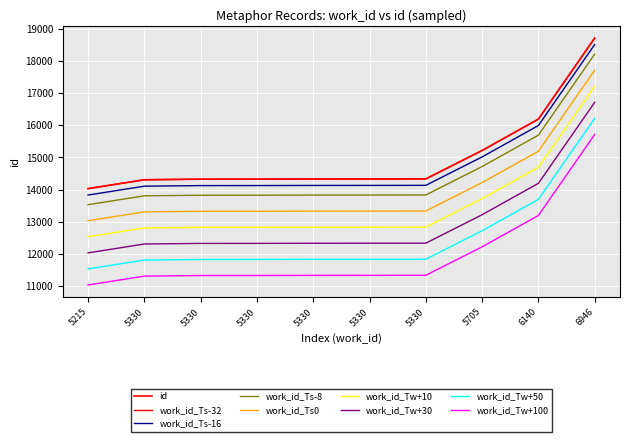

Between 5330 and 5215, which is larger?

5330